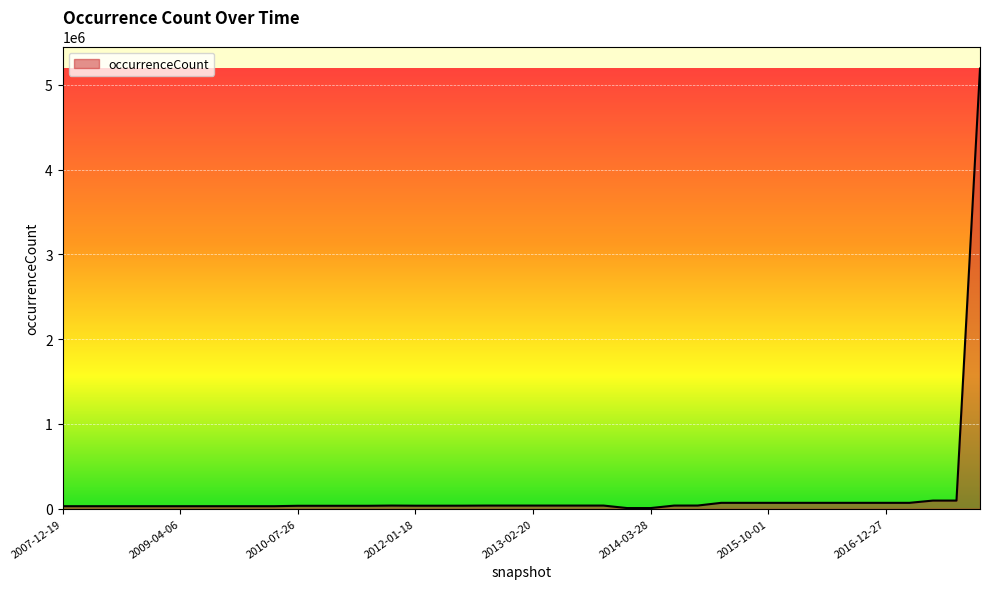

What is the difference between the maximum and minimum values?

5184112